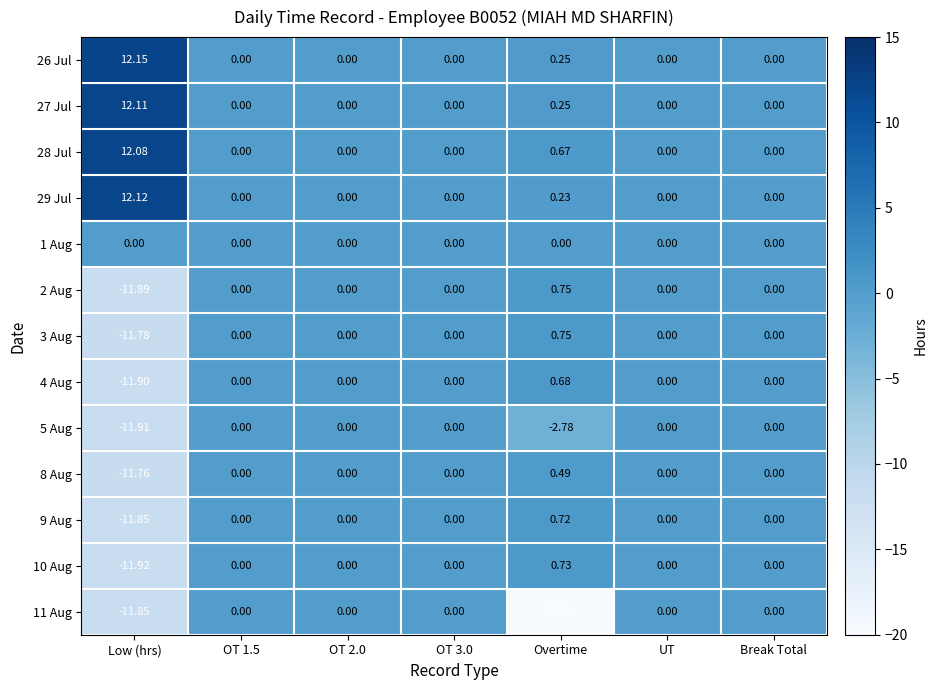

Where is 11 Aug nearest to the value -10?

Low (hrs)